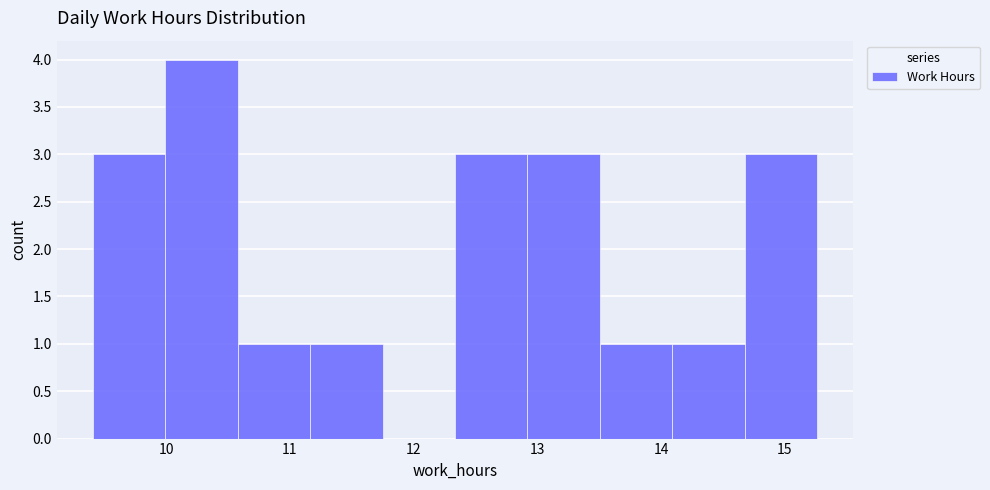

Which range on the x-axis has the tallest bar?

10.0 to 10.6